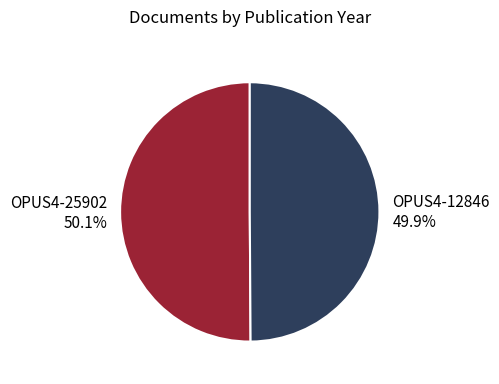

To the nearest percent, what percentage of the pie is OPUS4-25902?

50%